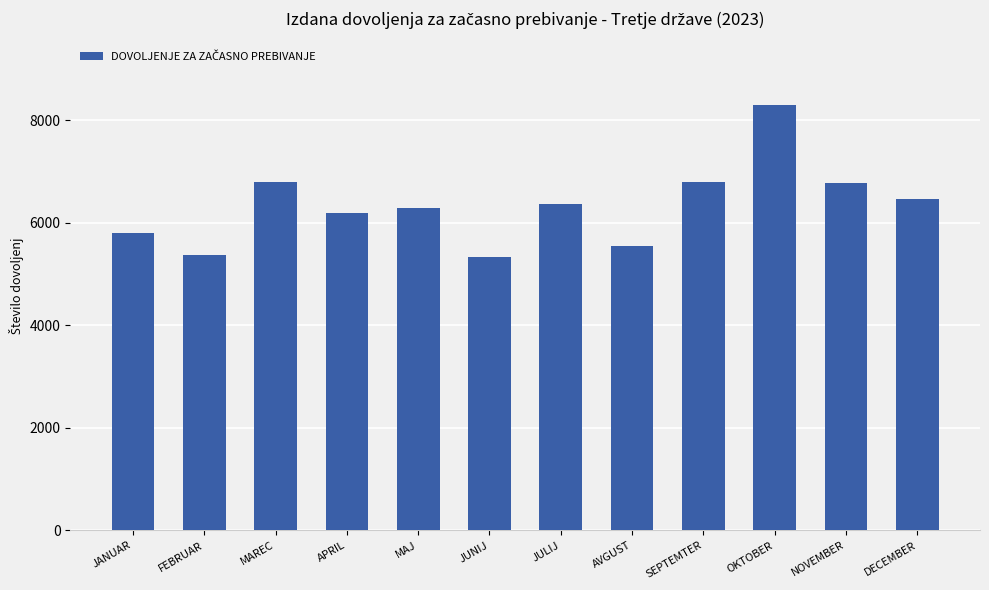

The chart shows a value of 5337 at JUNIJ. True or false?

True